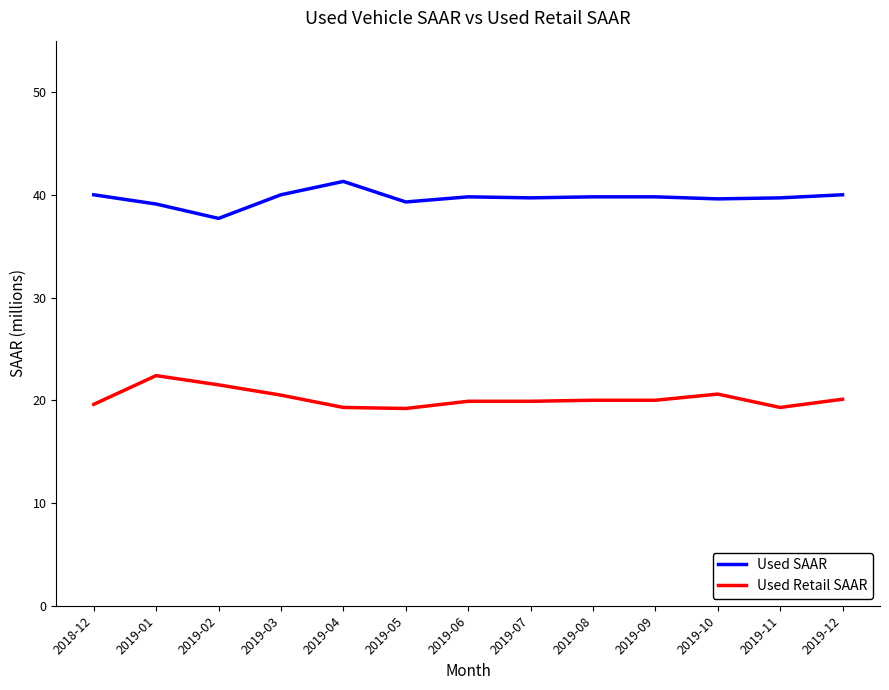

At 2018-12, list the series in order from smallest to largest.

Used Retail SAAR, Used SAAR